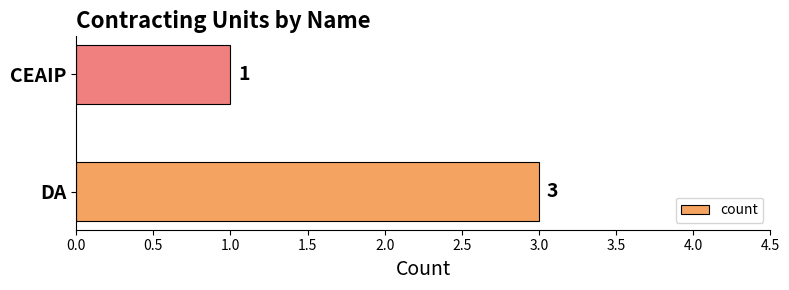

List the labels in order of value, smallest first.

CEAIP, DA